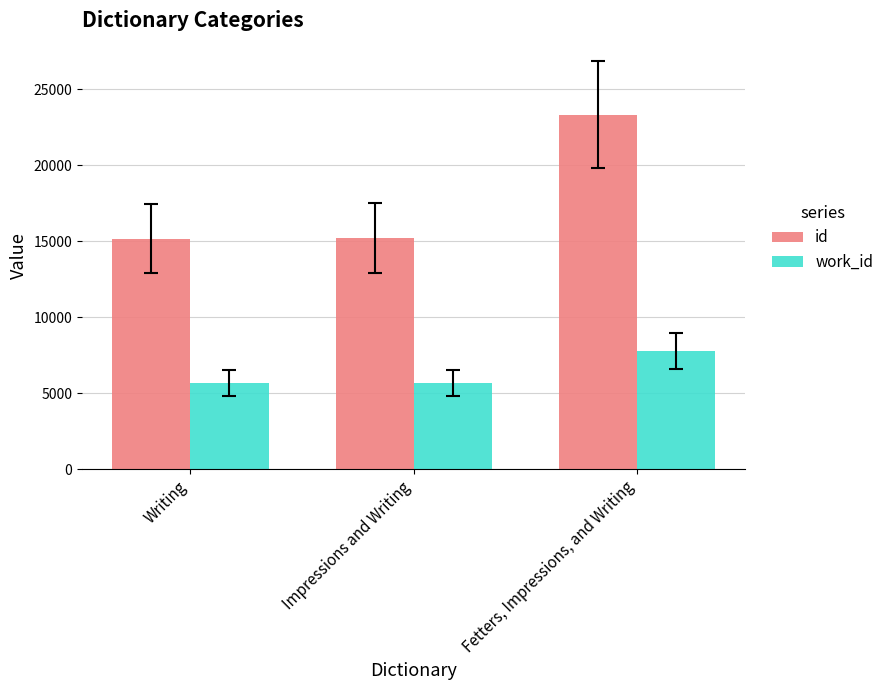

What is the label of the 3rd bar from the left?

Fetters, Impressions, and Writing